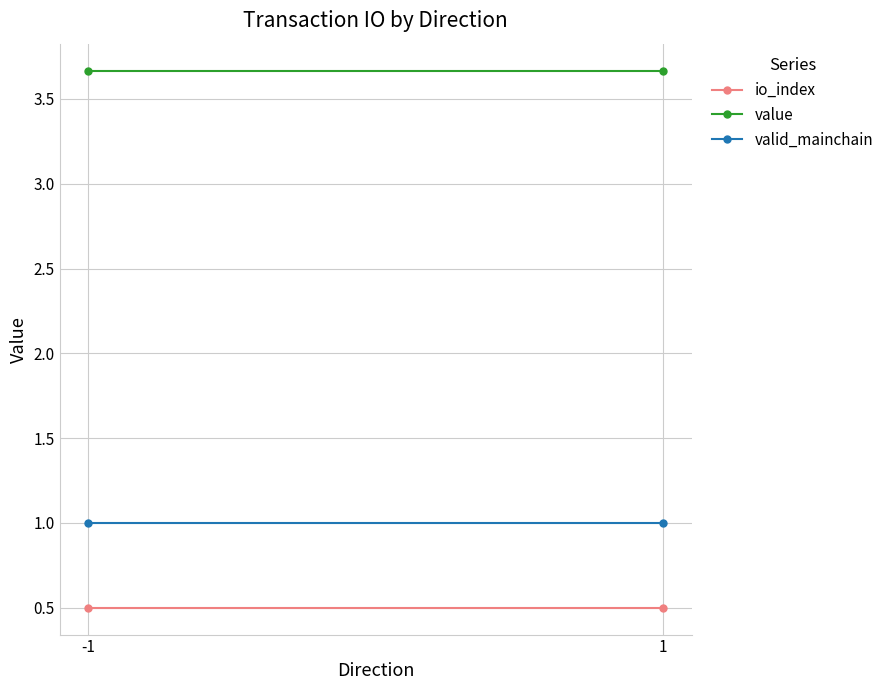

Reading right to left, what are all the values shown in this chart?

io_index: 1=0.5	-1=0.5
value: 1=3.7	-1=3.7
valid_mainchain: 1=1.0	-1=1.0